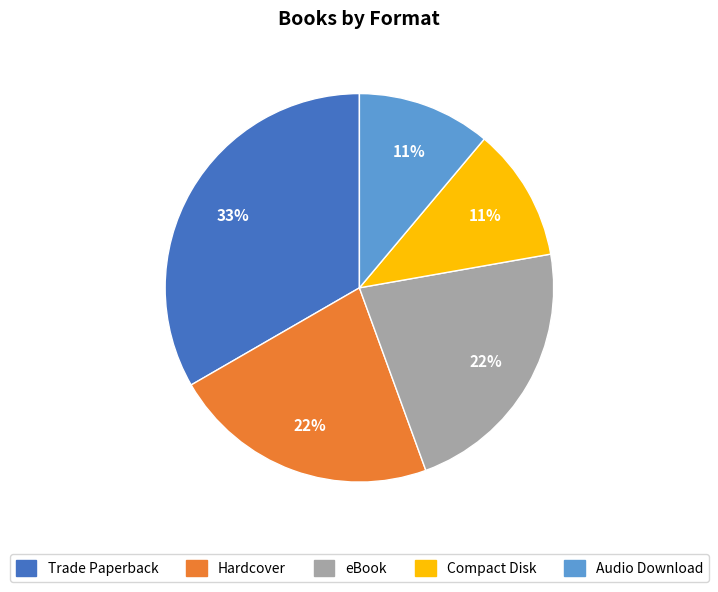

Is Hardcover the majority of the pie?

No